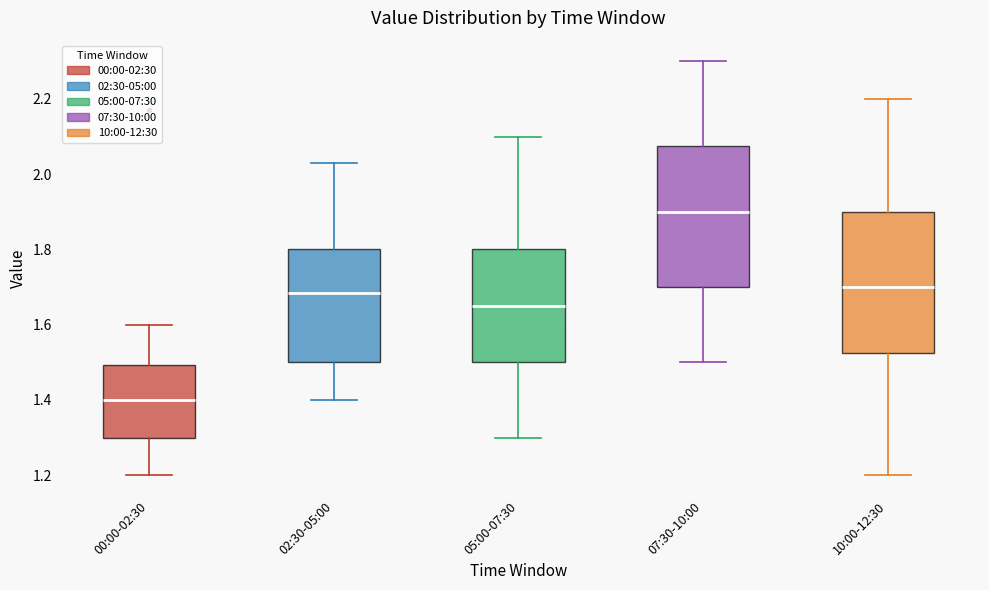

Reading left to right, transcribe this box plot: for each box, give where its median line is, the range the box spans, and where its two whiskers end, as read against the y-axis. The values are not printed on the chart, so give them approximately, as read against the axis.

00:00-02:30: median 1.40, box 1.30 to 1.50, whiskers 1.20 to 1.60
02:30-05:00: median 1.68, box 1.50 to 1.80, whiskers 1.40 to 2.04
05:00-07:30: median 1.66, box 1.50 to 1.80, whiskers 1.30 to 2.10
07:30-10:00: median 1.90, box 1.70 to 2.08, whiskers 1.50 to 2.30
10:00-12:30: median 1.70, box 1.52 to 1.90, whiskers 1.20 to 2.20